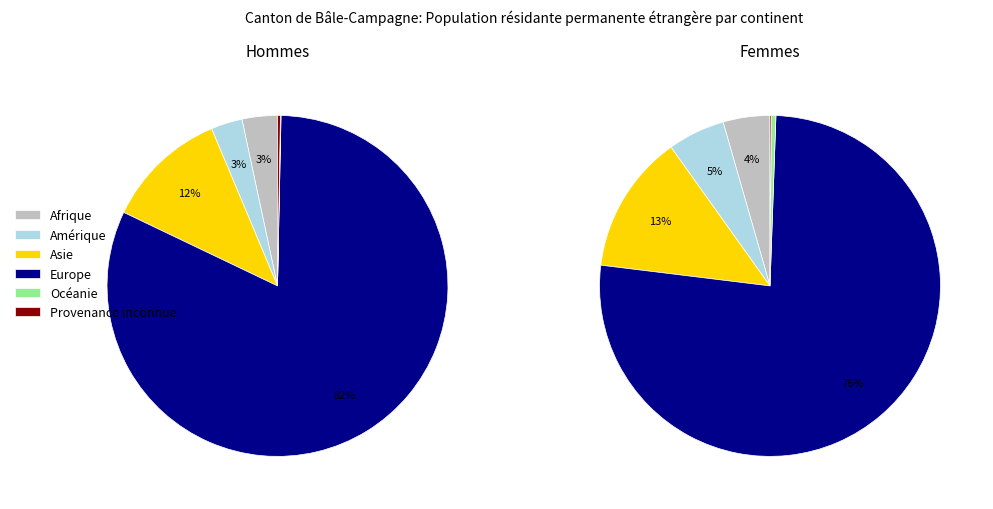

Between Afrique and Amérique, which is larger?

Amérique